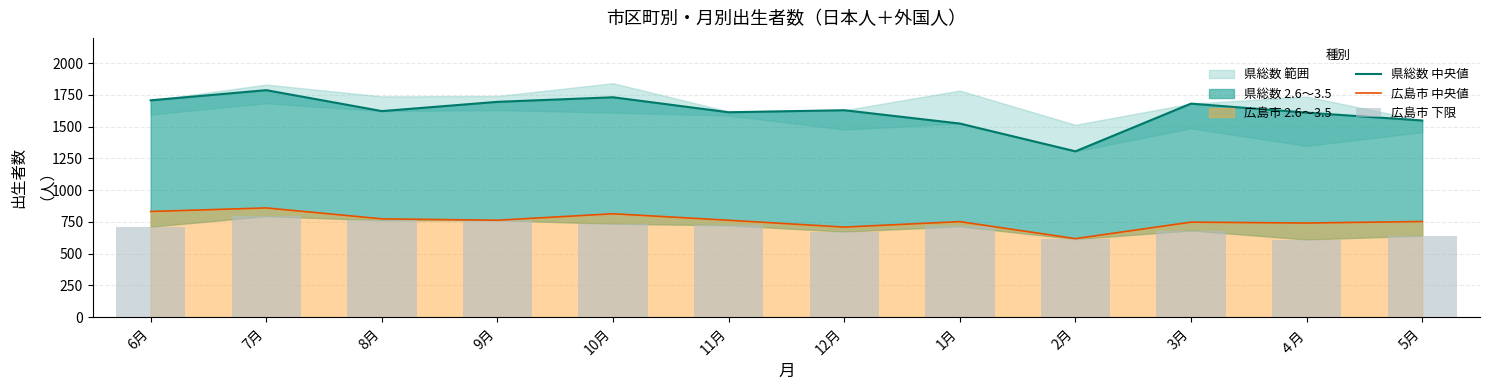

Reading right to left, extract all data points from this chart.

県総数 中央値: 5月=1549	４月=1611	3月=1682	2月=1306	1月=1525	12月=1630	11月=1614	10月=1732	9月=1696	8月=1623	7月=1788	6月=1708
広島市 中央値: 5月=753	４月=741	3月=748	2月=618	1月=752	12月=709	11月=763	10月=814	9月=763	8月=774	7月=860	6月=832
広島市 下限: 5月=641	４月=611	3月=682	2月=614	1月=715	12月=673	11月=723	10月=735	9月=763	8月=762	7月=795	6月=712